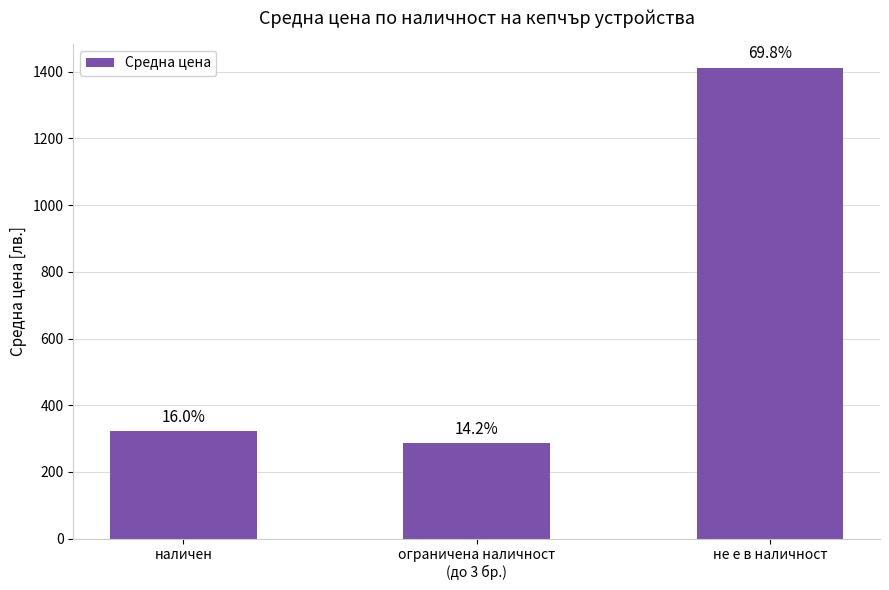

How many bars are there in total?

3